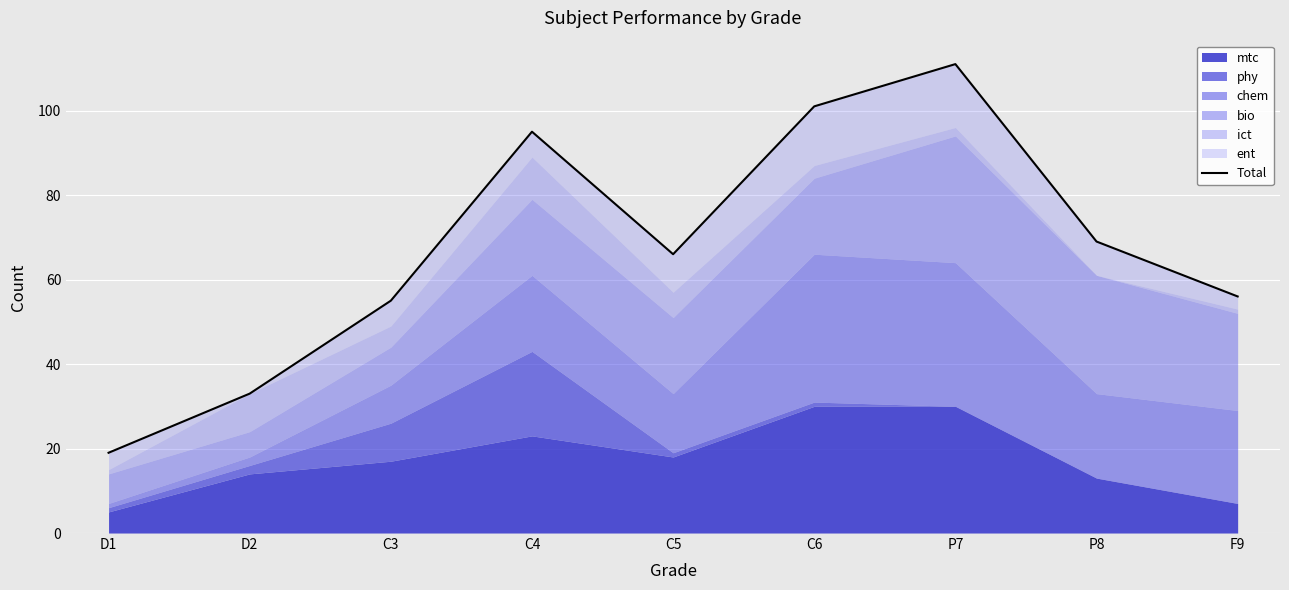

List the labels in order of value, largest first.

P7, C6, C4, P8, C5, F9, C3, D2, D1